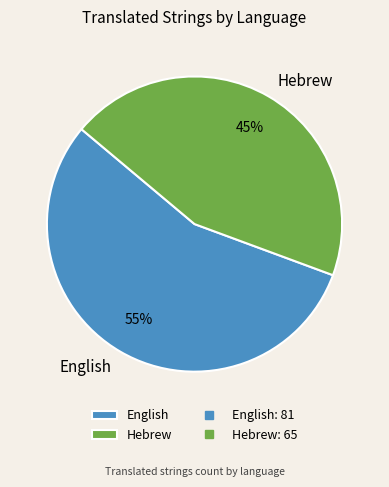

What percentage is the English slice, to the nearest percent?

55%